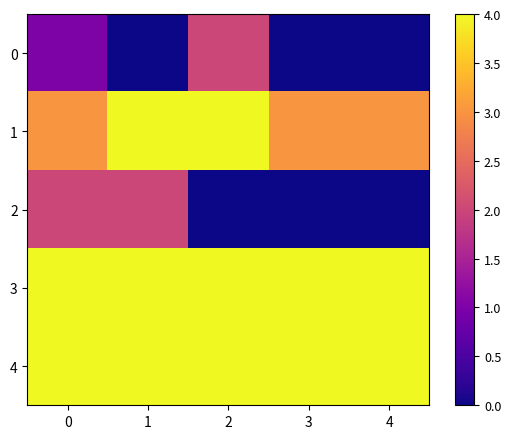

Count the number of data series in this chart.

5